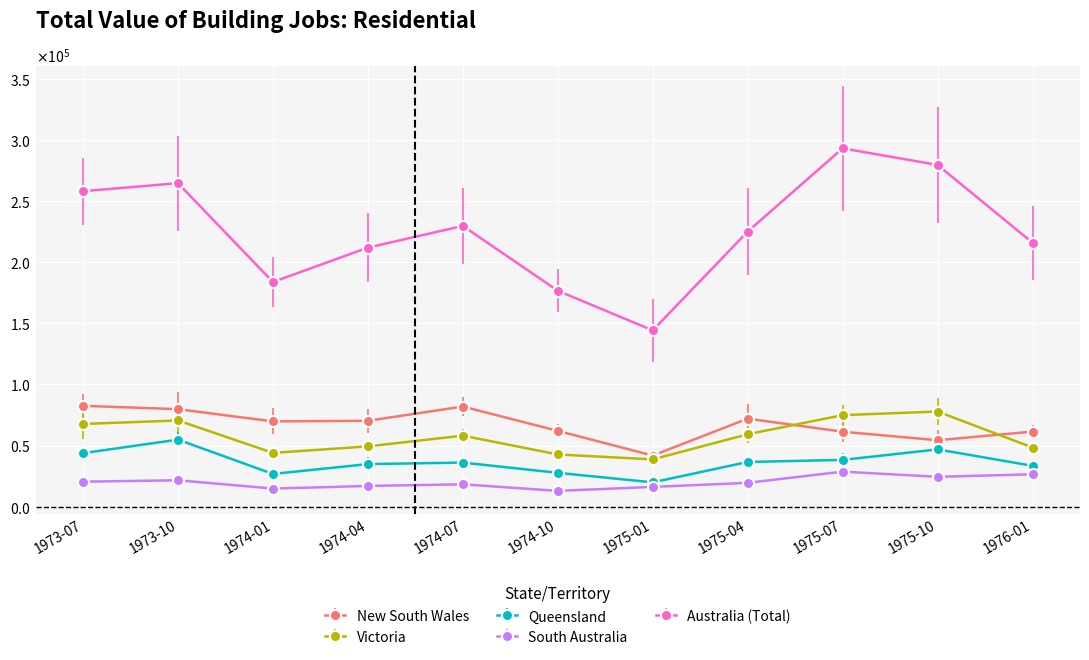

What are all the series names shown in the legend?

New South Wales, Victoria, Queensland, South Australia, Australia (Total)